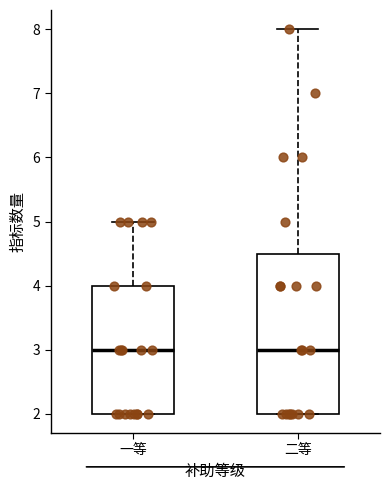

Comparing the boxes themselves (not the whiskers), which one is the tallest?

二等